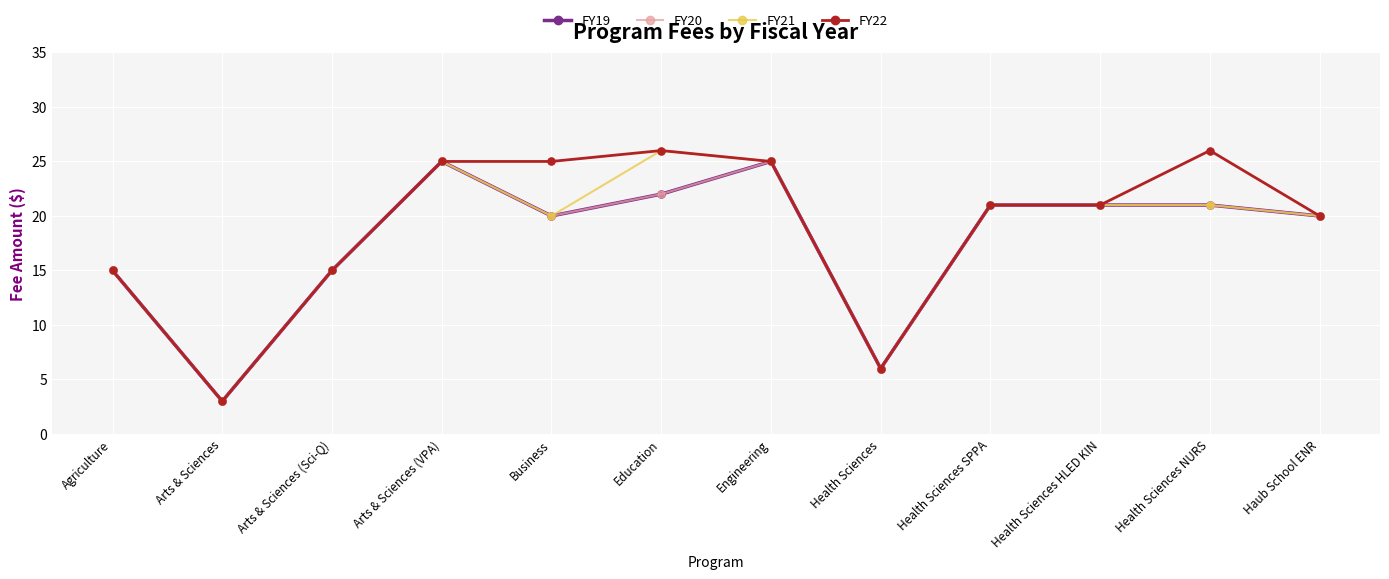

At which category is the sum across all series the highest?

Arts & Sciences (VPA)